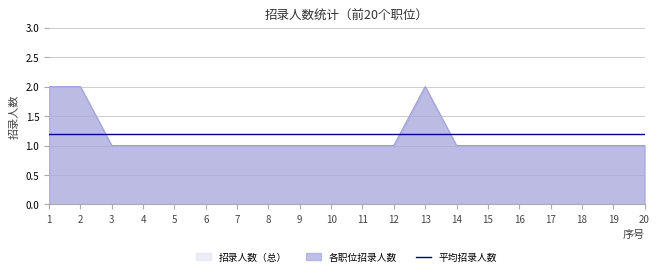

How many data points does each series have?

20